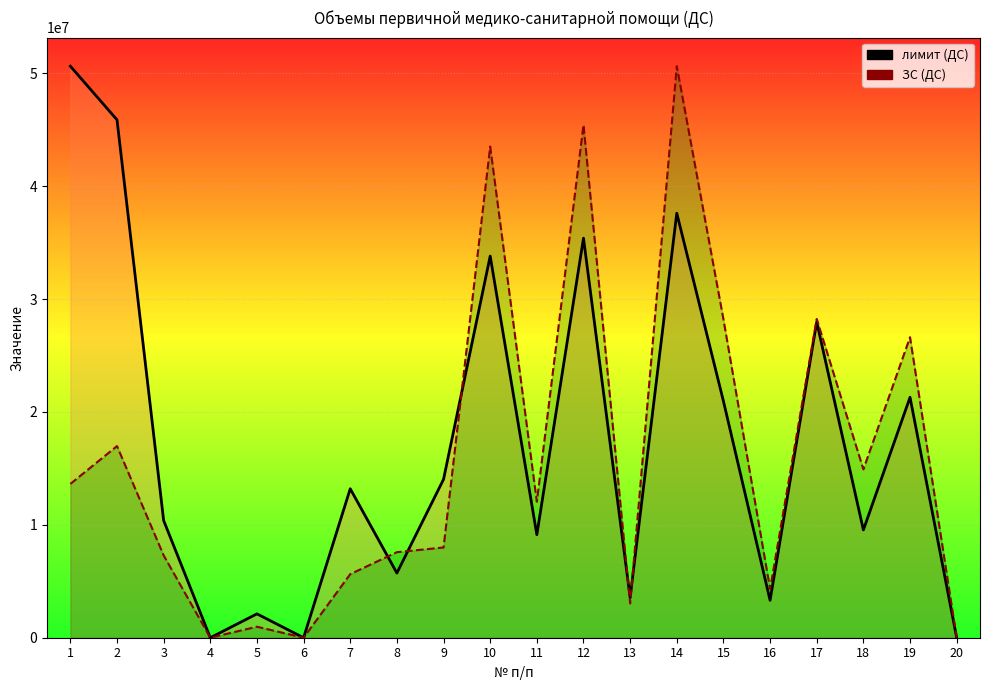

Count the number of categories in the chart.

20